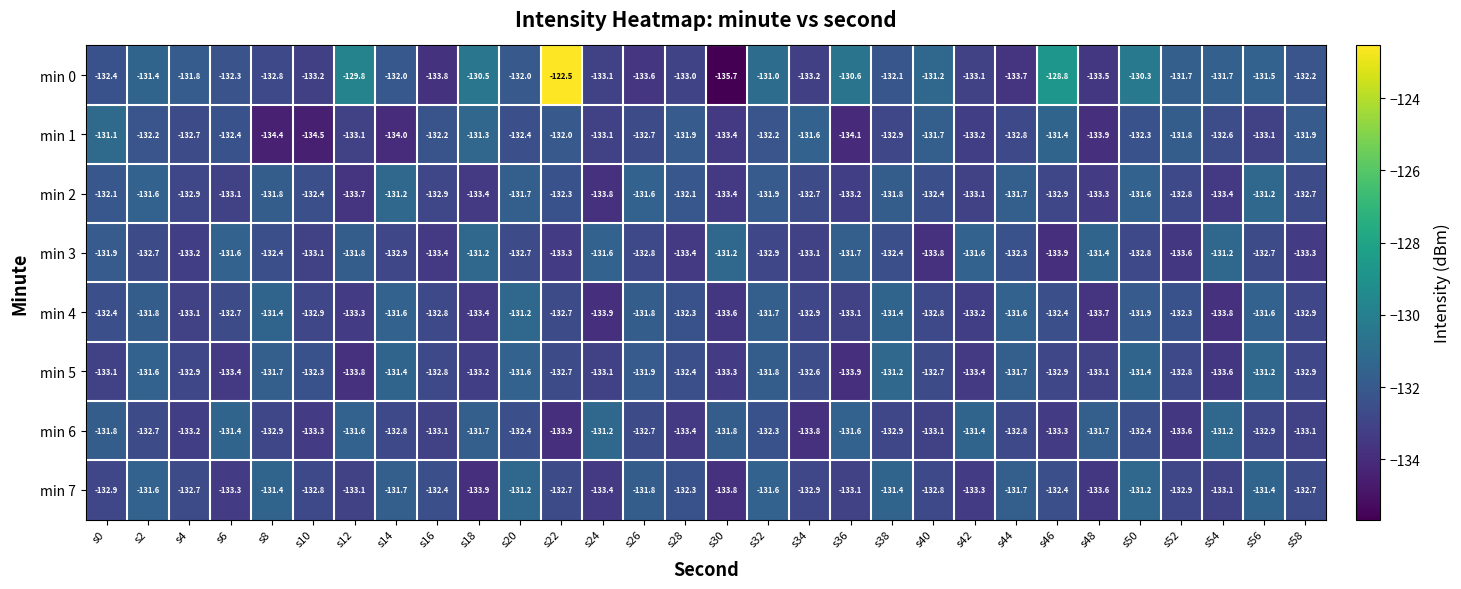

Is it true that min 7 equals -132.9 at s52?

True